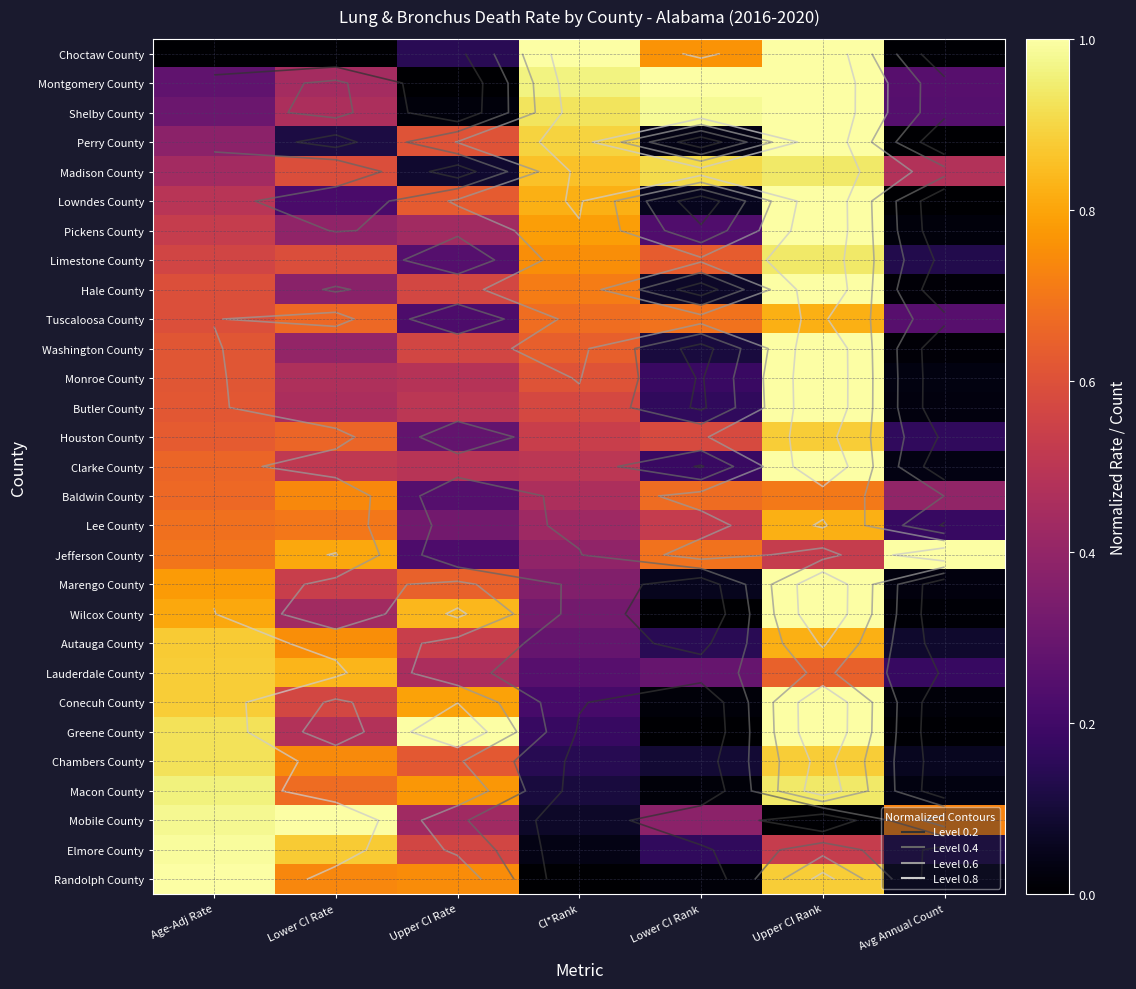

What is the greatest value displayed?

1.0